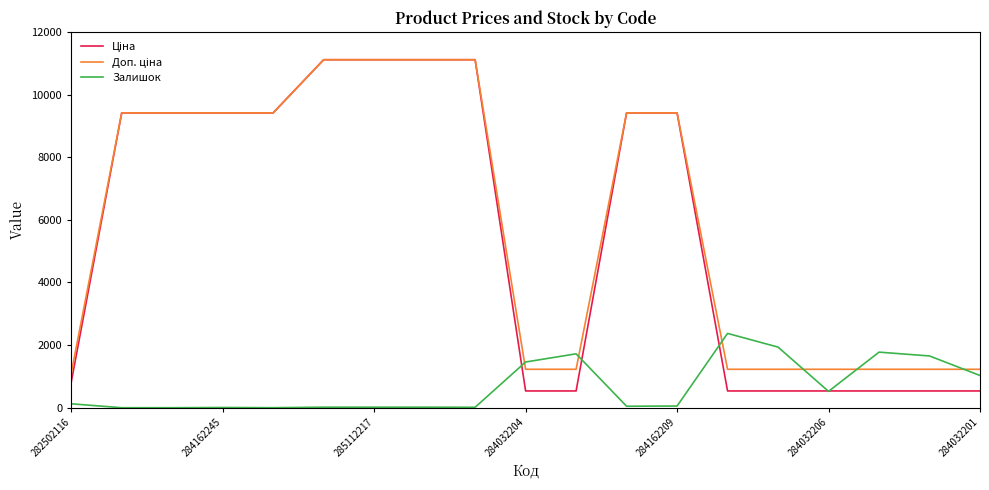

What is the maximum value shown in the chart?

11113.6